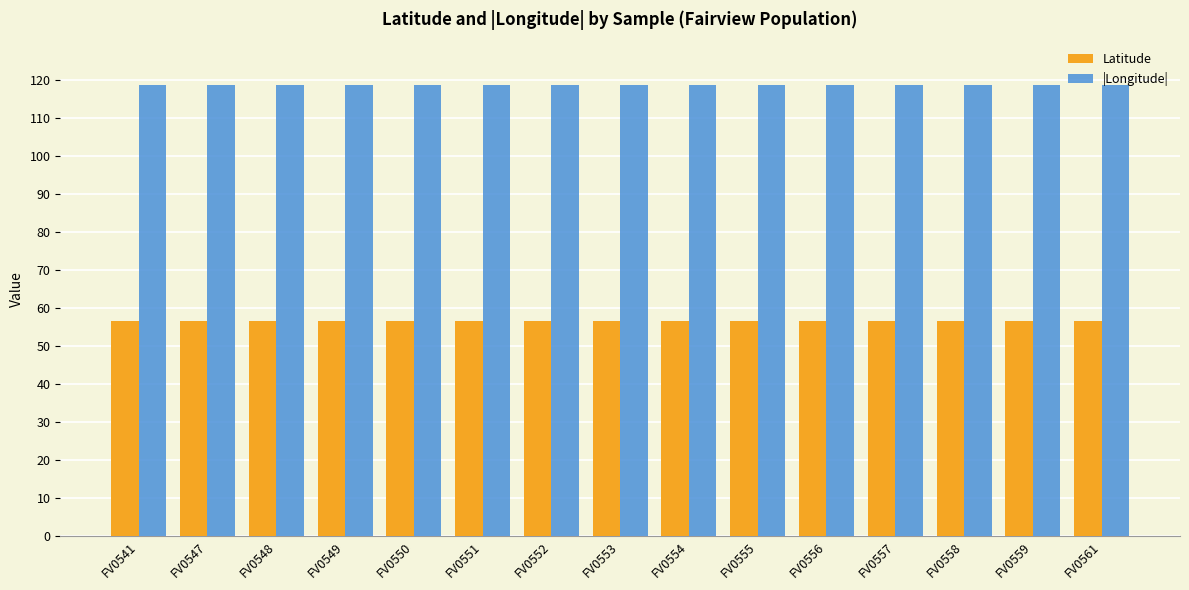

What is the total value across all series at FV0547?

175.0